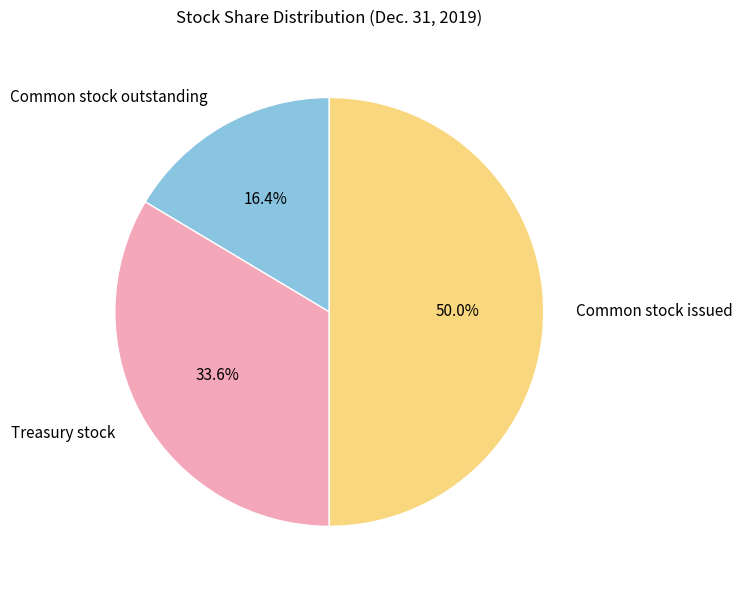

Which has a higher value, Common stock outstanding or Treasury stock?

Treasury stock